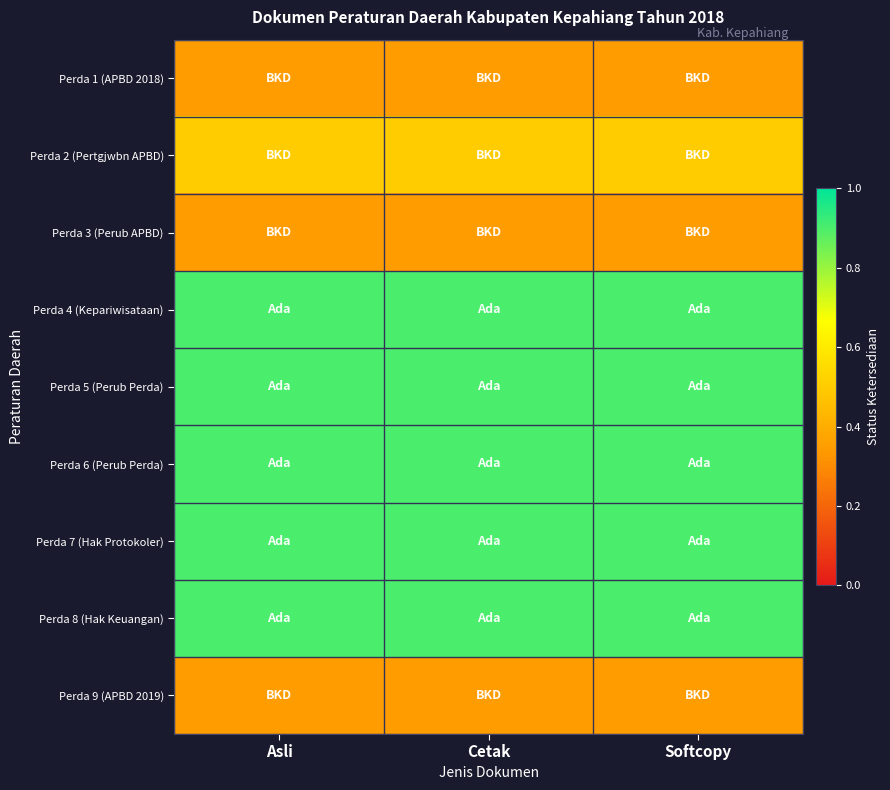

Rank the series at Cetak from lowest to highest value.

Perda 1 (APBD 2018), Perda 3 (Perub APBD), Perda 9 (APBD 2019), Perda 2 (Pertgjwbn APBD), Perda 4 (Kepariwisataan), Perda 5 (Perub Perda), Perda 6 (Perub Perda), Perda 7 (Hak Protokoler), Perda 8 (Hak Keuangan)